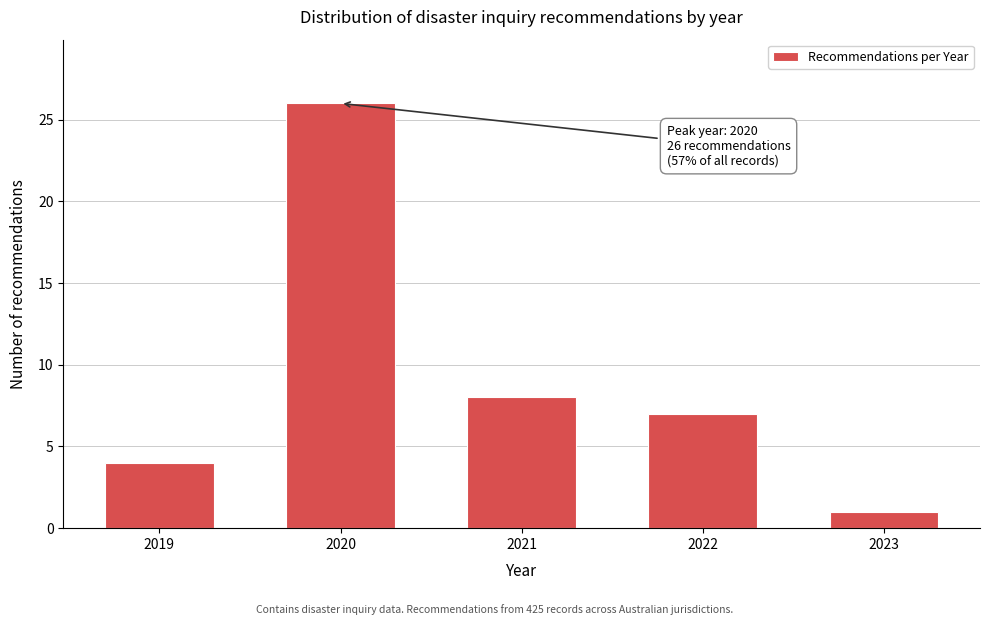

Reading right to left, extract all data points from this chart.

1	7	8	26	4